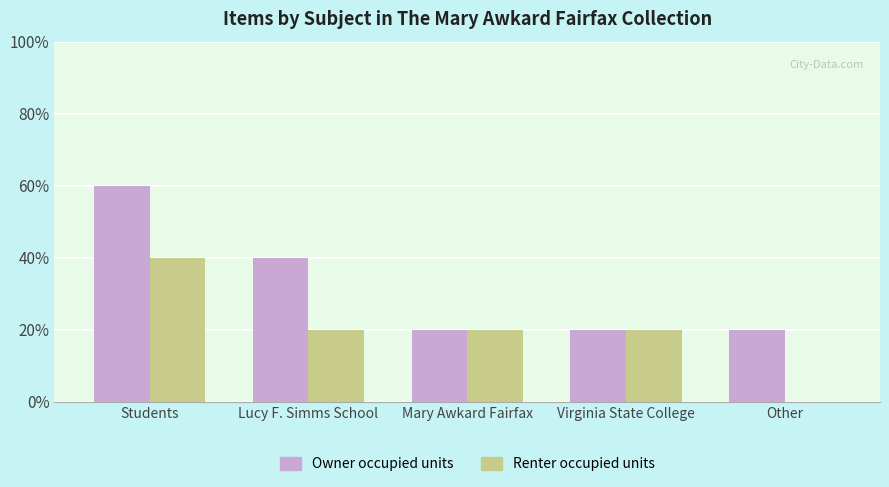

What are all the series names shown in the legend?

Owner occupied units, Renter occupied units